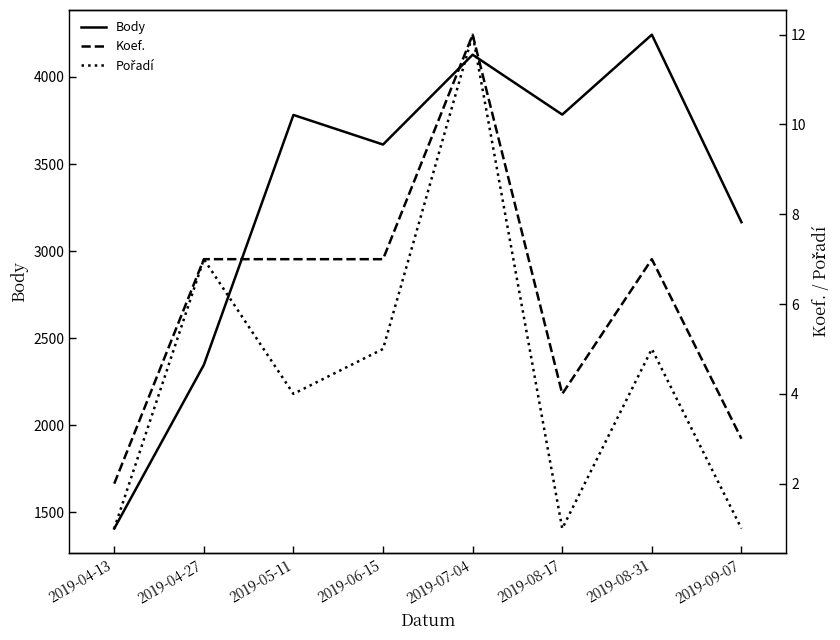

What is the average value of the Pořadí series?

4